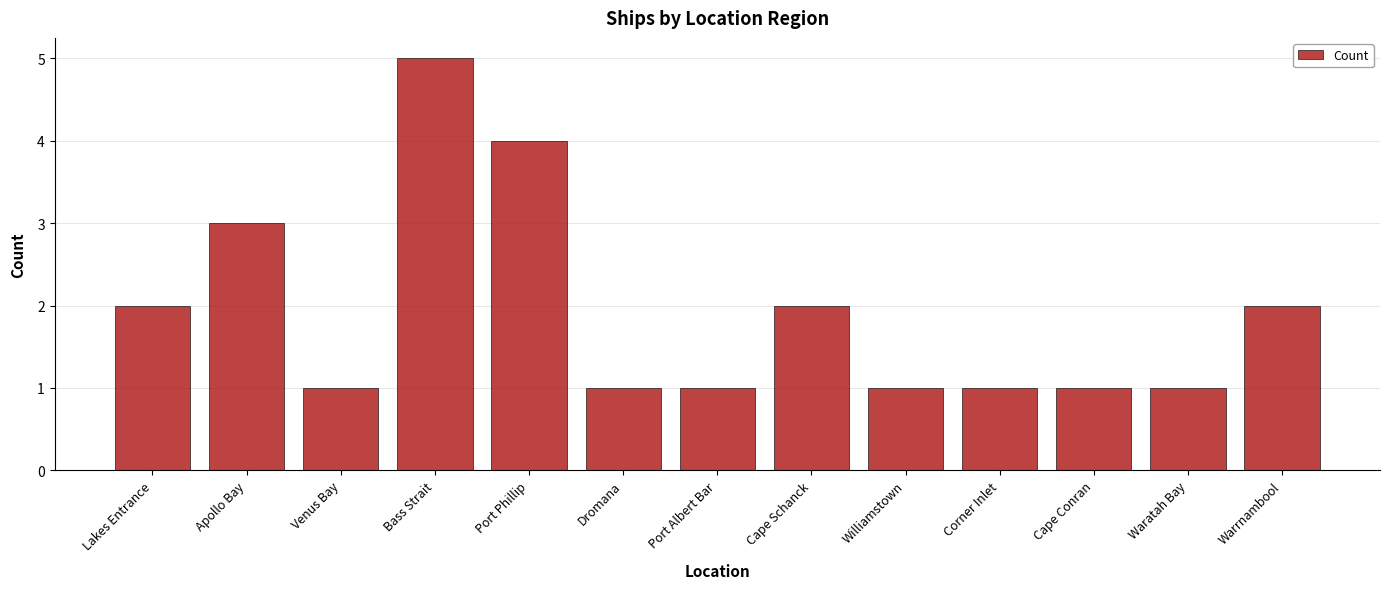

The chart shows a value of 2 at Cape Conran. True or false?

False